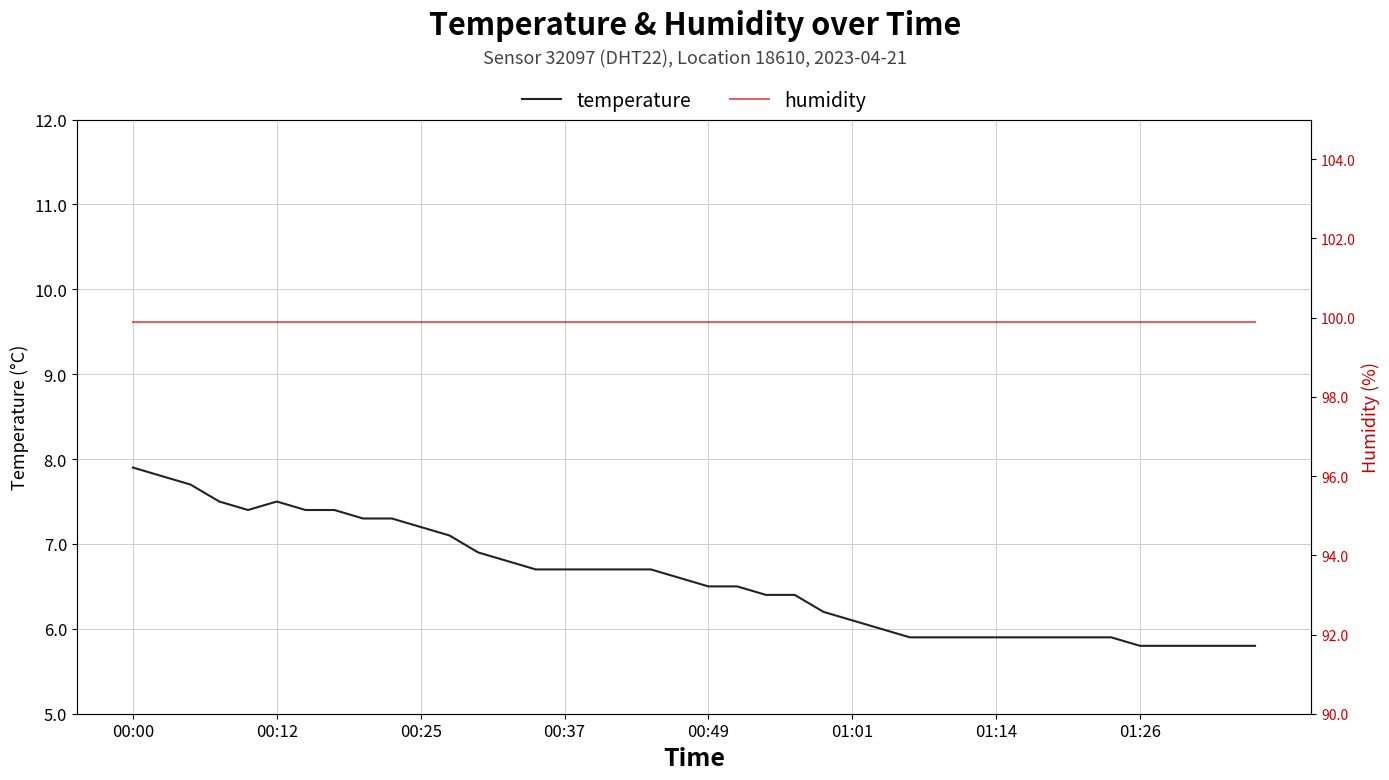

Is the value of humidity at 12 greater than the value of temperature at 26?

Yes